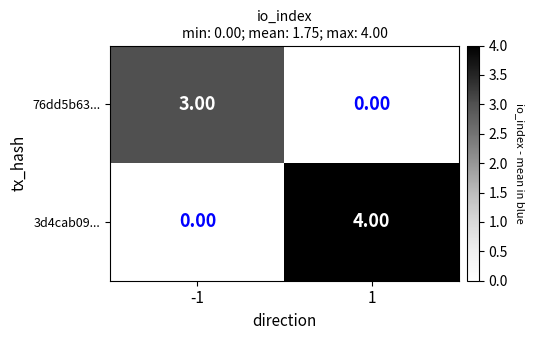

What is the total value across all series at 1?

4